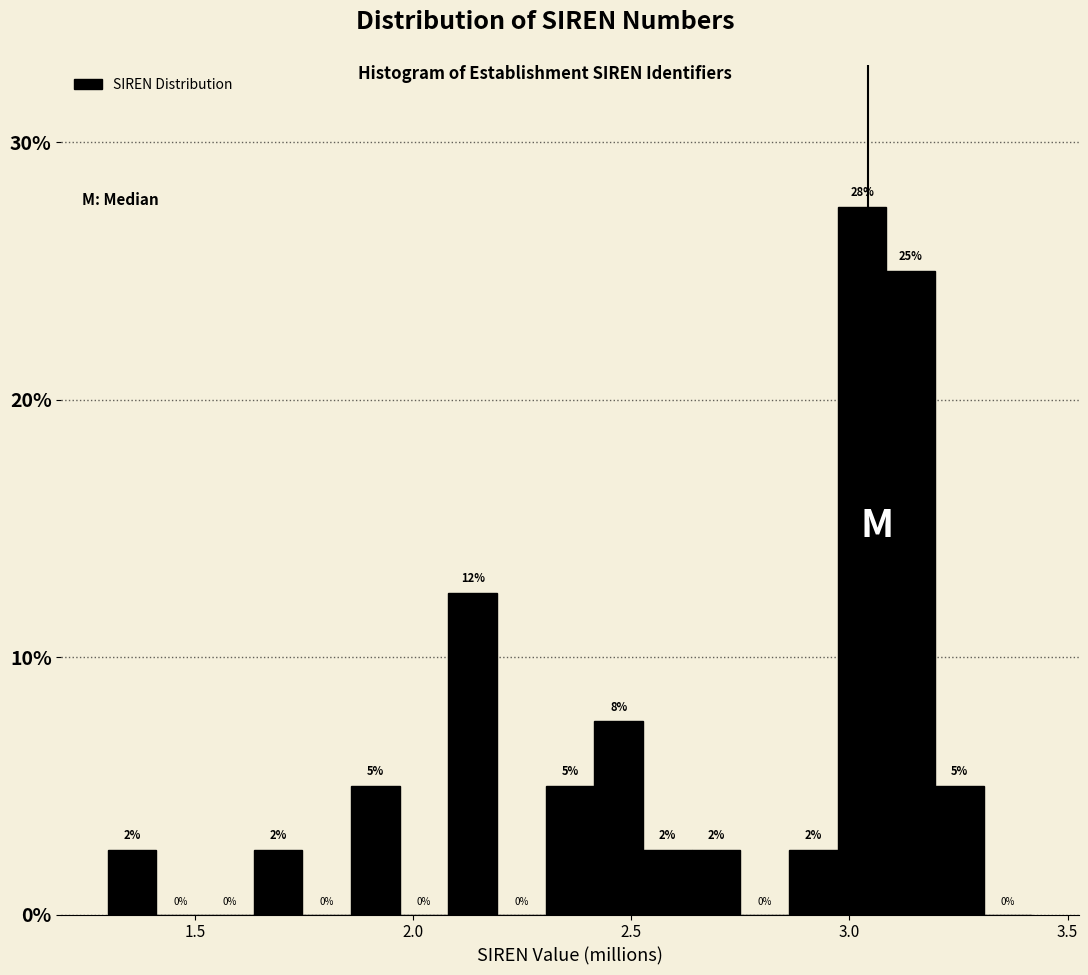

Around what value on the x-axis is the tallest bar? Give the approximate position of its centre, as read against the axis.

3.05